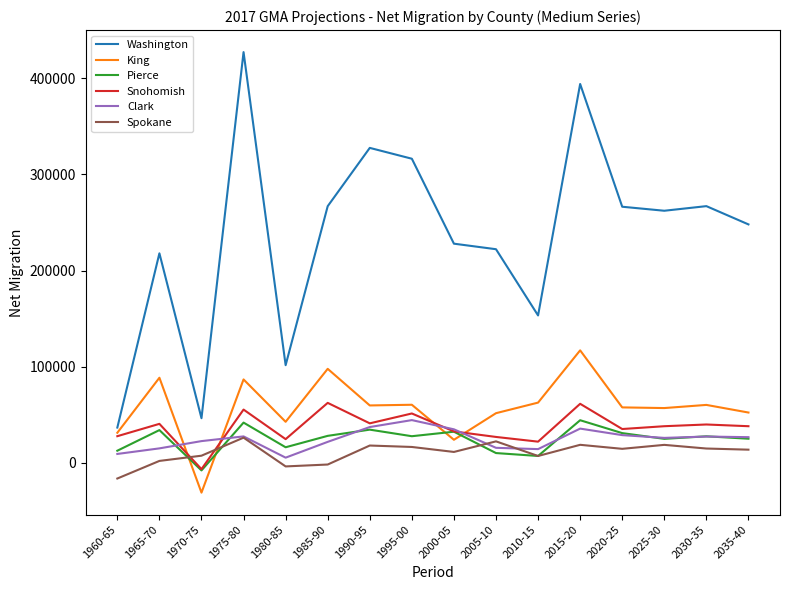

Is it true that Clark equals 34817 at 2000-05?

True